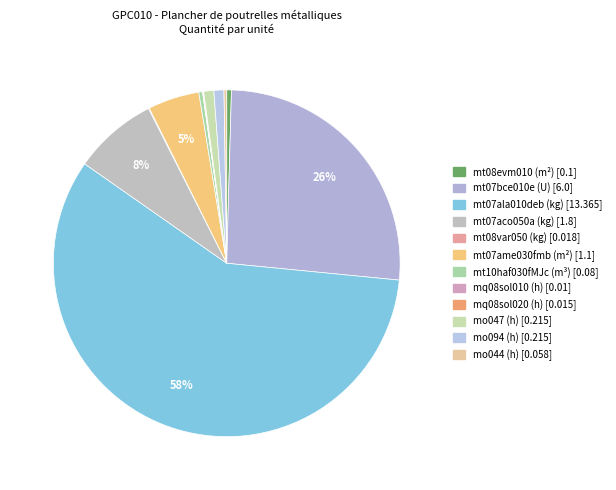

The mo044 (h) slice represents 0% of the pie. True or false?

True